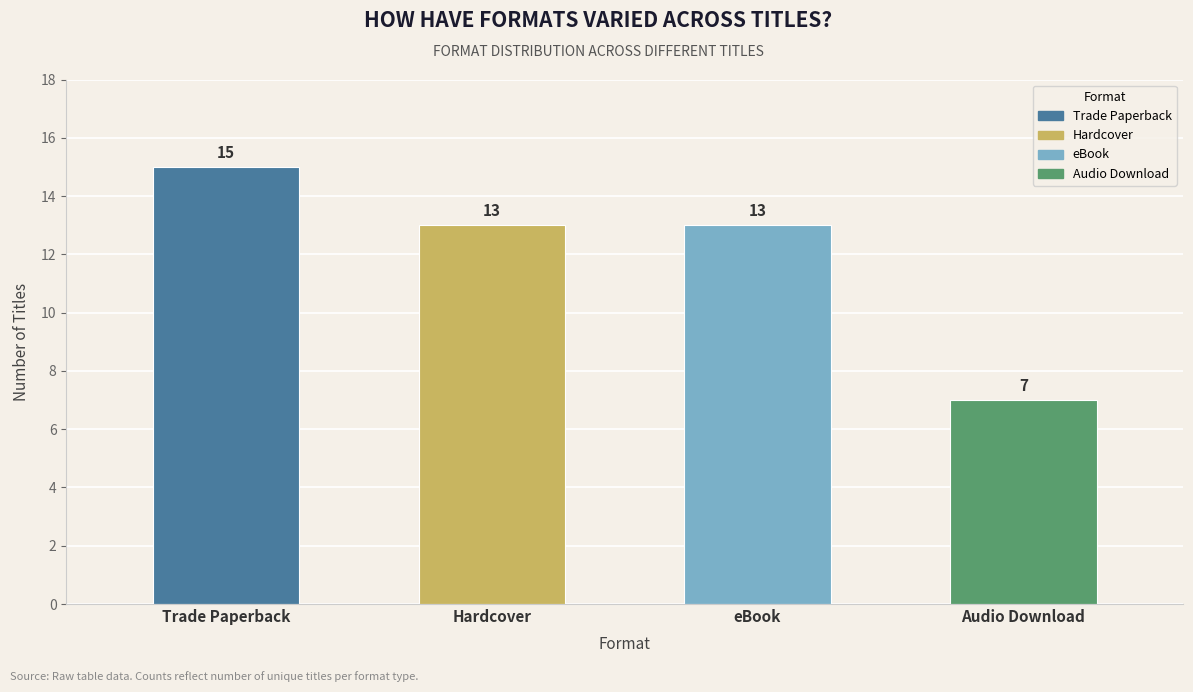

Reading right to left, list all the values displayed in this chart.

7	13	13	15